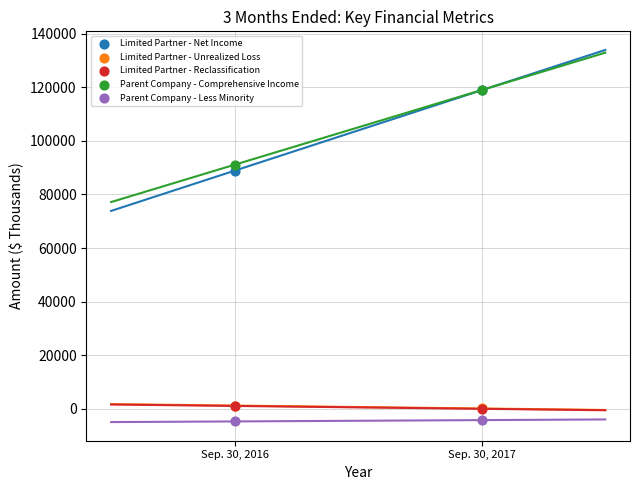

Which series has the largest Y range (max minus min)?

Limited Partner - Net Income